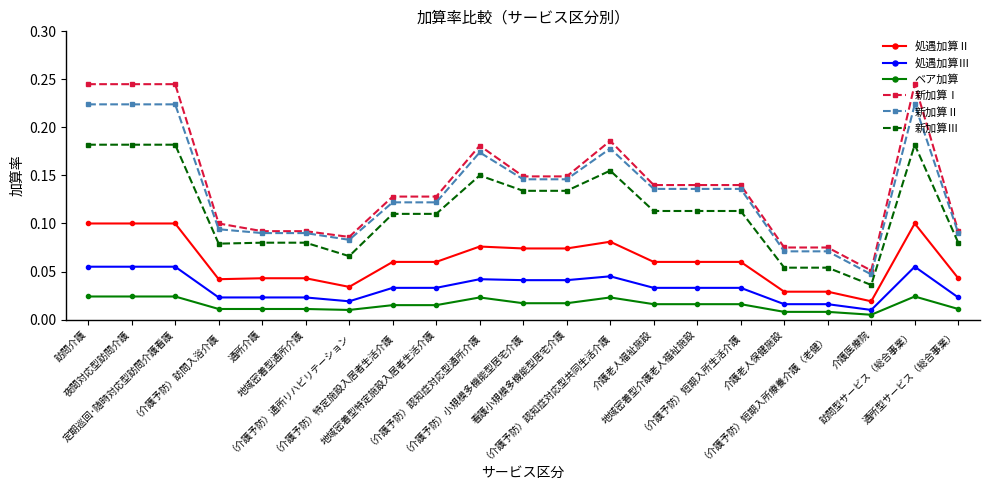

What are all the series names shown in the legend?

処遇加算Ⅱ, 処遇加算Ⅲ, ベア加算, 新加算Ⅰ, 新加算Ⅱ, 新加算Ⅲ